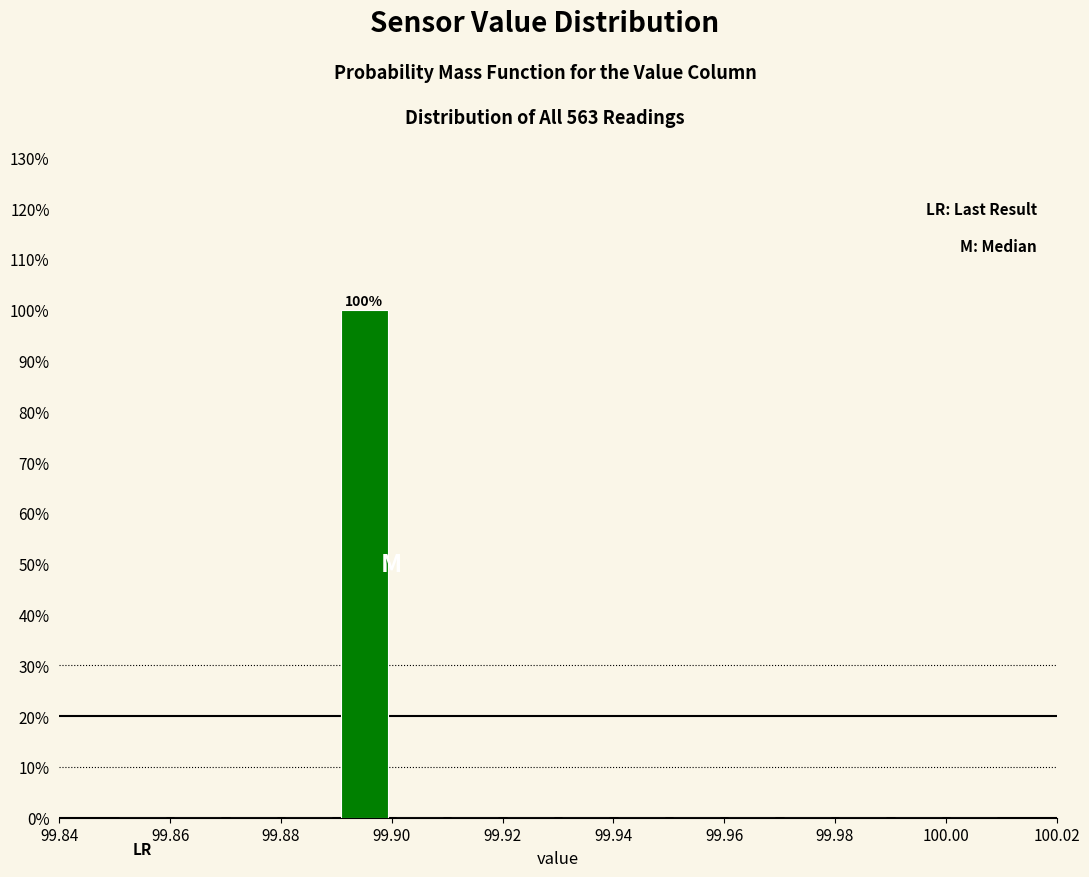

Over which range of the x-axis is the bar tallest?

99.89 to 99.90